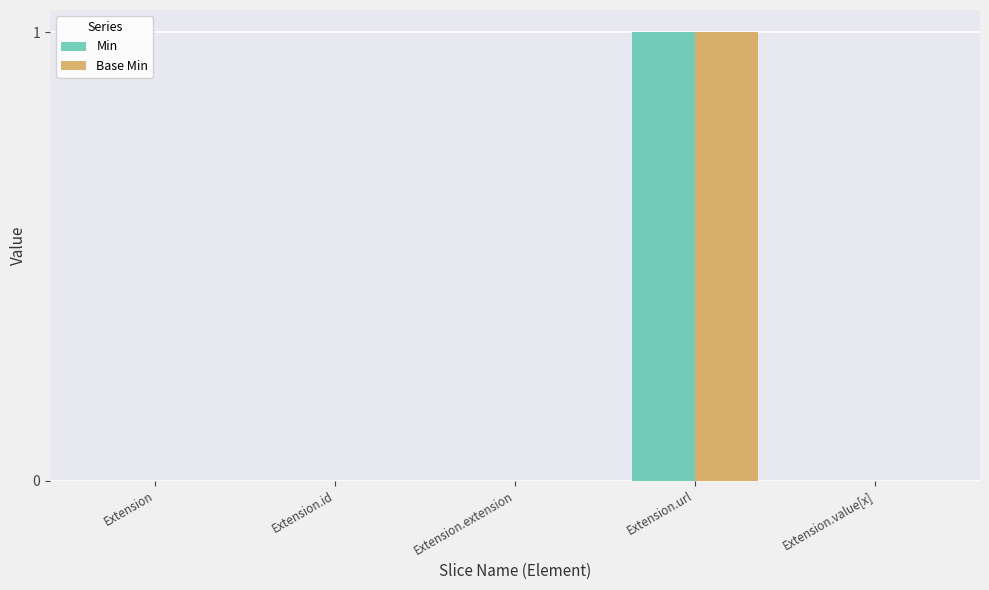

What are all the series names shown in the legend?

Min, Base Min